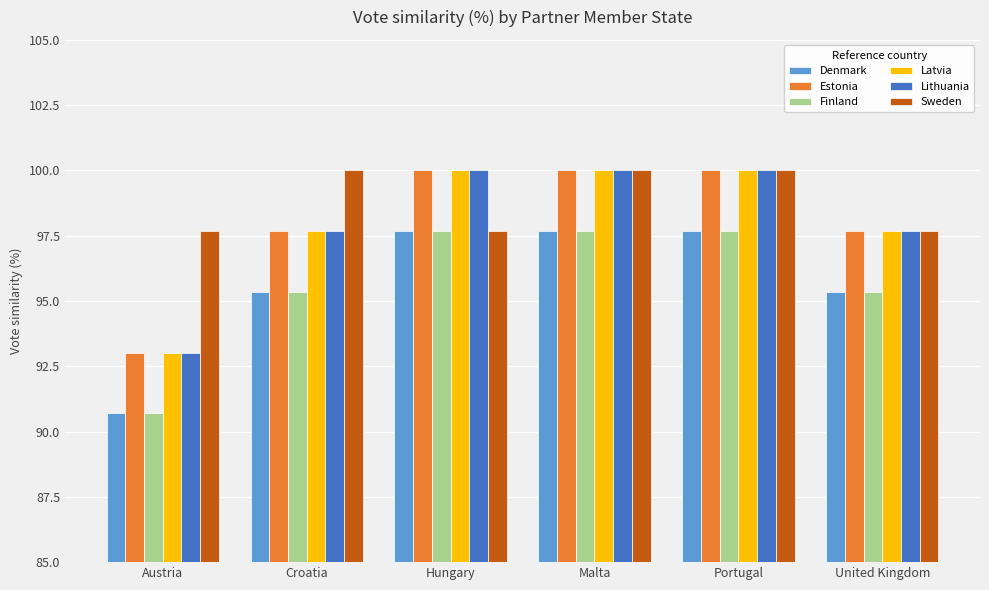

What is the spread (max minus min) of values at United Kingdom?

2.3